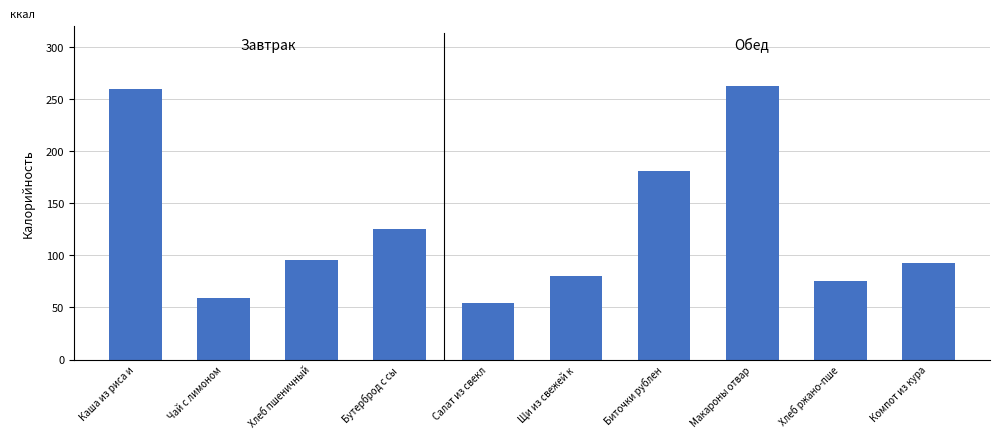

Reading left to right, list all the values displayed in this chart.

259.2	59.2	95.2	125.0	53.9	79.8	180.6	262.5	75.6	92.8